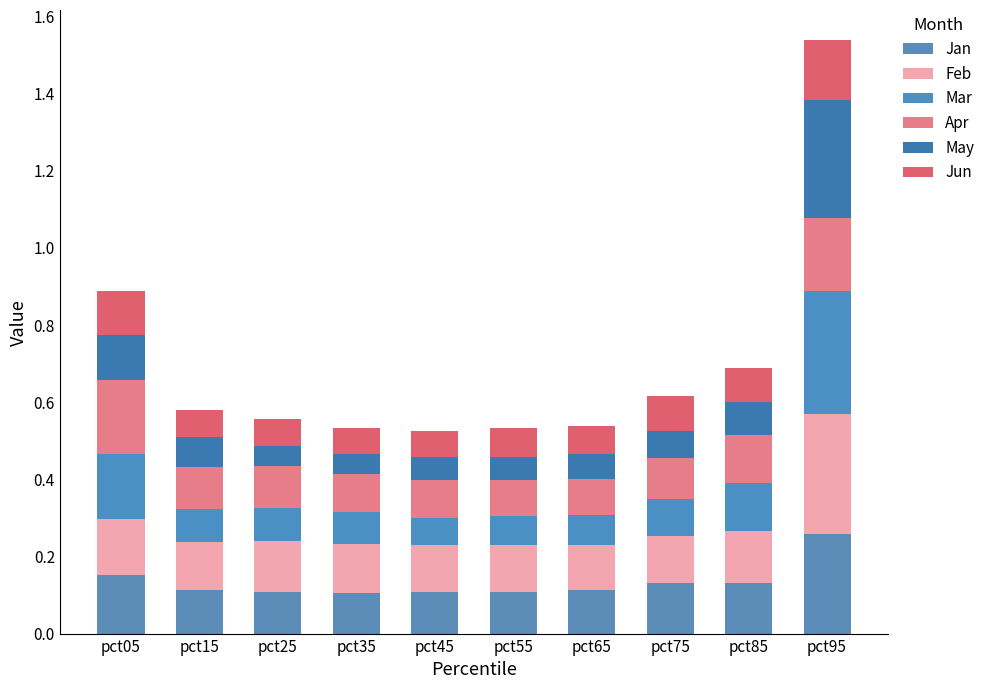

What is the sum of the Apr values at pct15 and pct05?

0.3